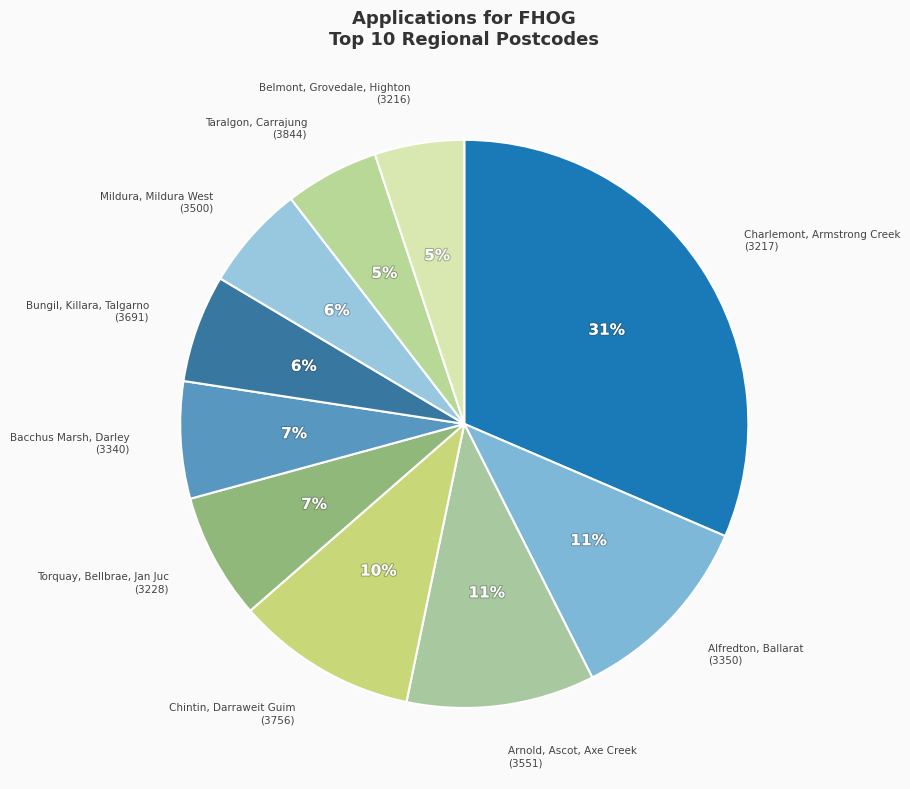

To the nearest percent, what percentage of the pie is Torquay, Bellbrae, Jan Juc (3228)?

7%